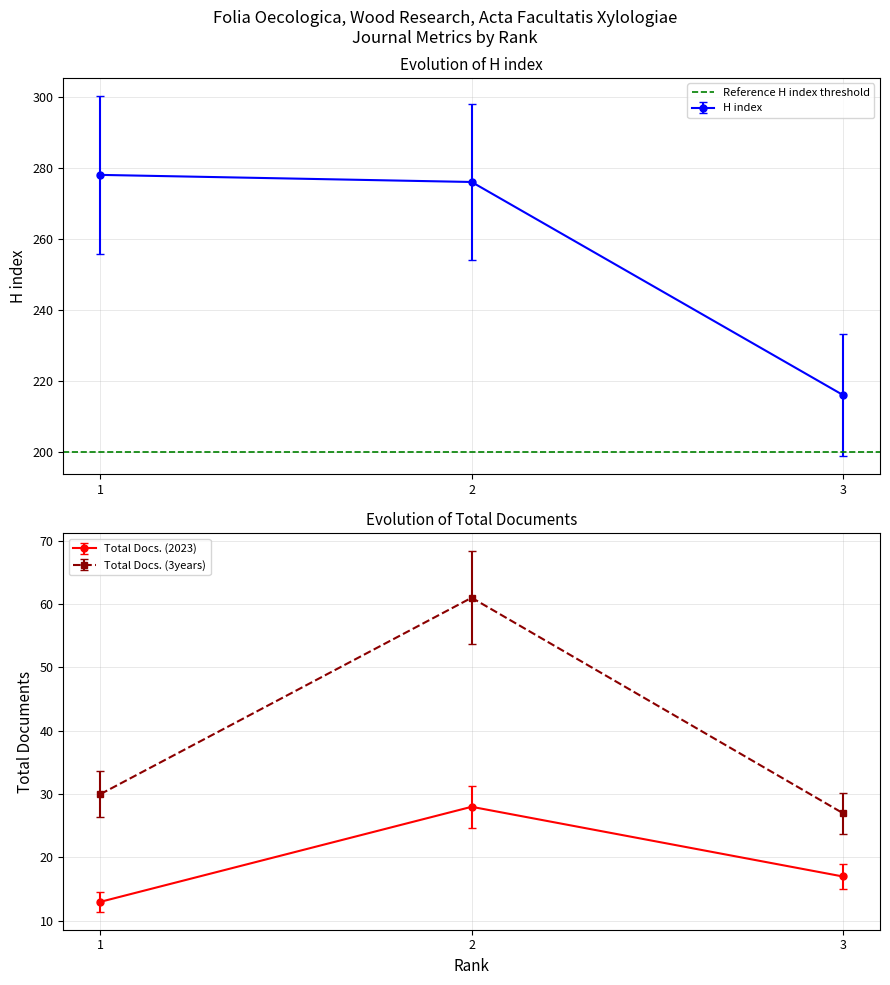

Which series has the largest range (max minus min)?

H index